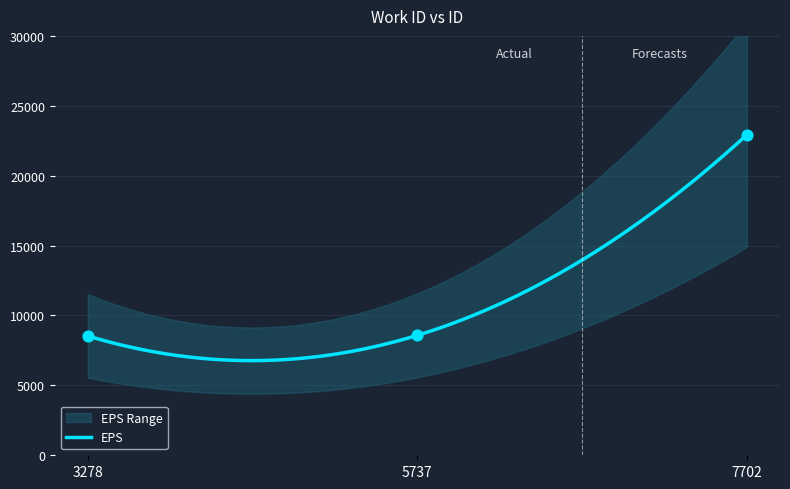

Approximately how many times larger is the value at 7702 compared to 5737?

2.7